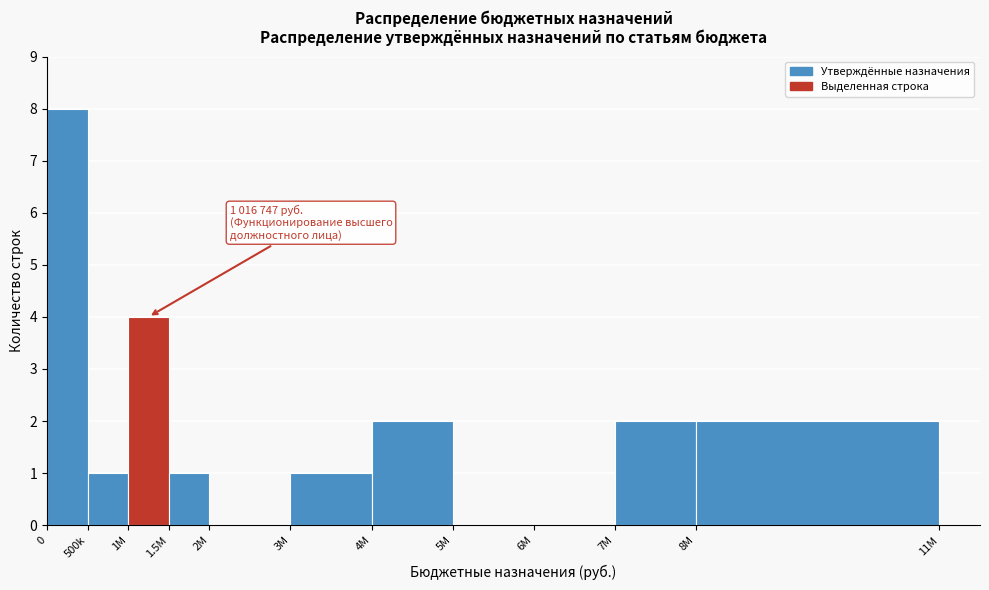

Reading left to right, list all the values displayed in this chart.

0=8	500k=1	1M=4	1.5M=1	2M=0	3M=1	4M=2	5M=0	6M=0	7M=2	8M=2